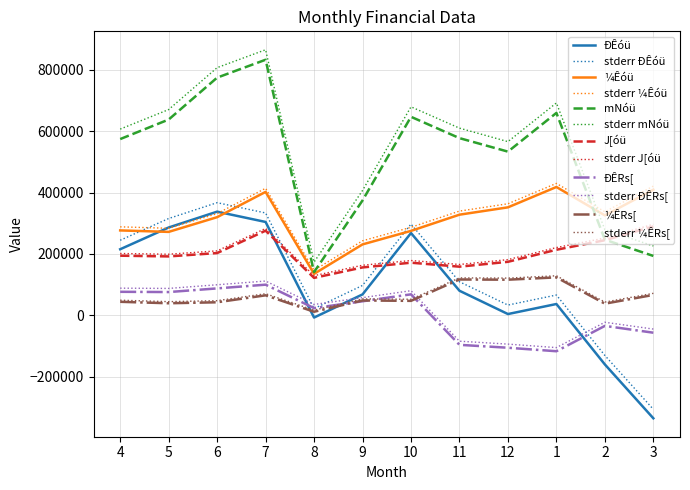

What is the spread (max minus min) of values at 3?

756961.2